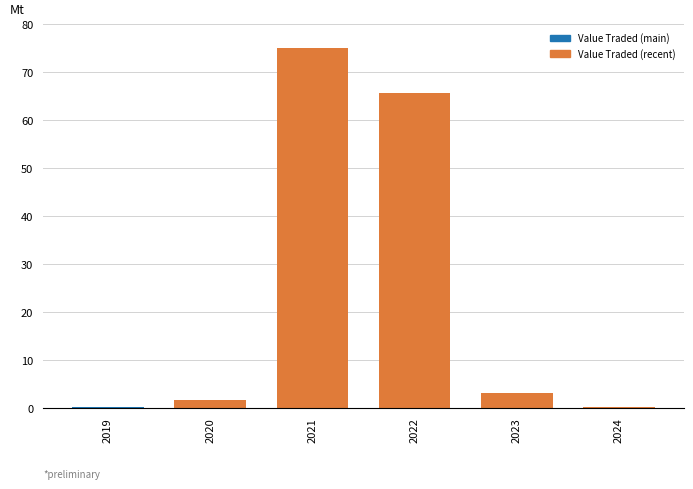

Which category has the highest value across all series?

2021